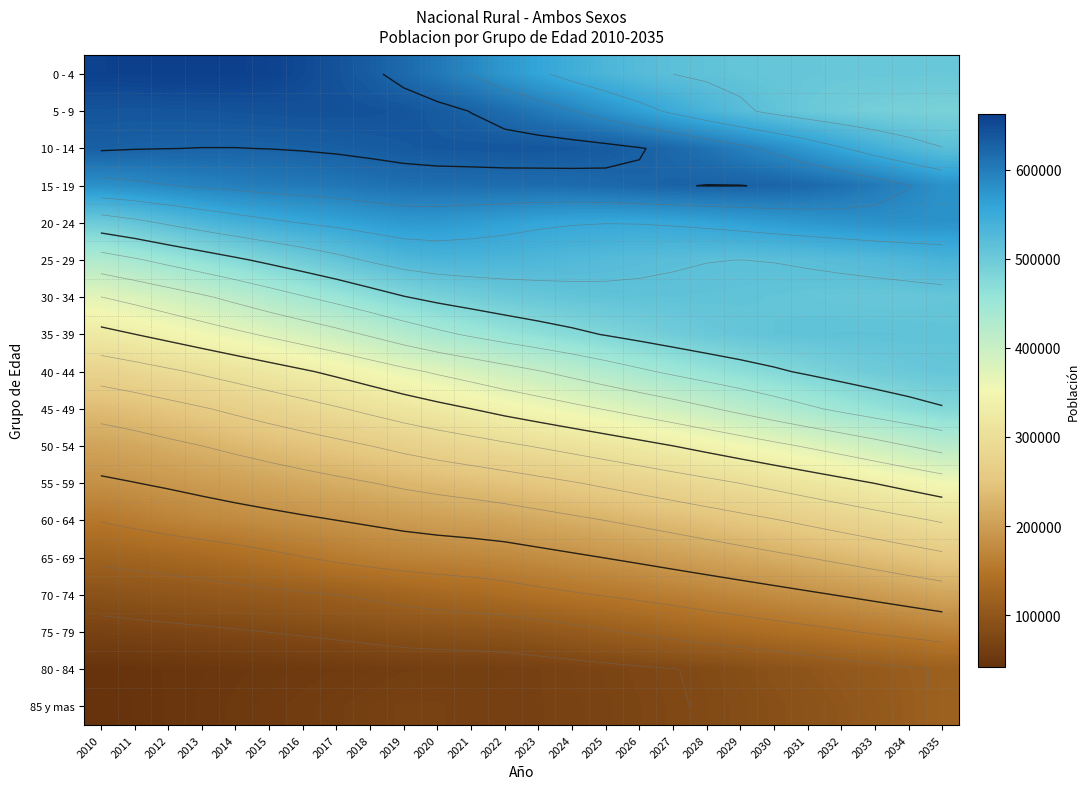

Rank the series at 2010 from lowest to highest value.

85 y mas, 80 - 84, 75 - 79, 70 - 74, 65 - 69, 60 - 64, 55 - 59, 50 - 54, 45 - 49, 40 - 44, 35 - 39, 30 - 34, 25 - 29, 20 - 24, 15 - 19, 10 - 14, 5 - 9, 0 - 4